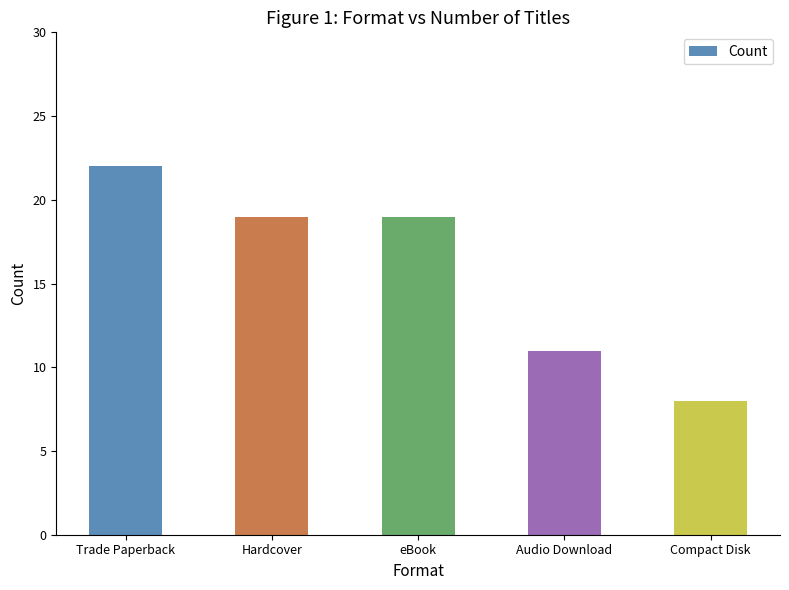

Reading left to right, extract all data points from this chart.

Trade Paperback=22	Hardcover=19	eBook=19	Audio Download=11	Compact Disk=8